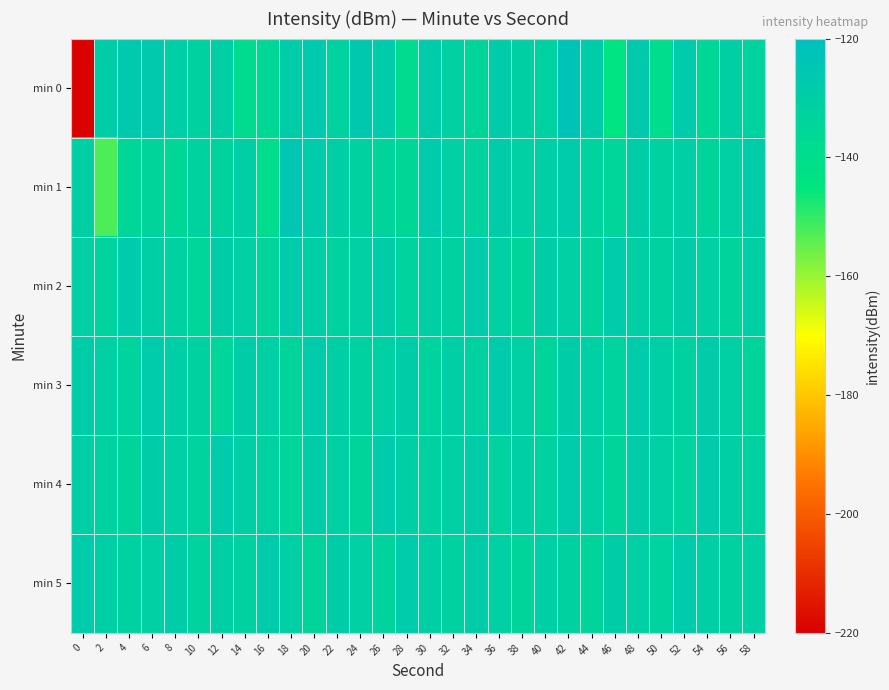

Rank the series by their maximum value, from highest to lowest.

min 0, min 1, min 2, min 3, min 4, min 5